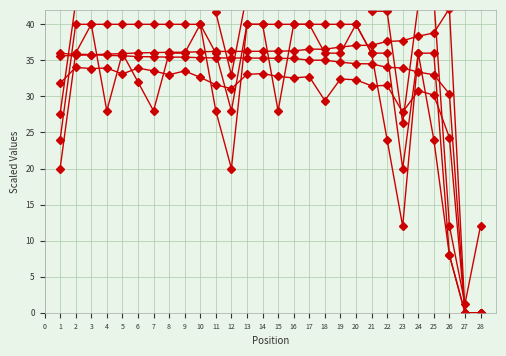

What is the sum of all Best Lap values?

820.0